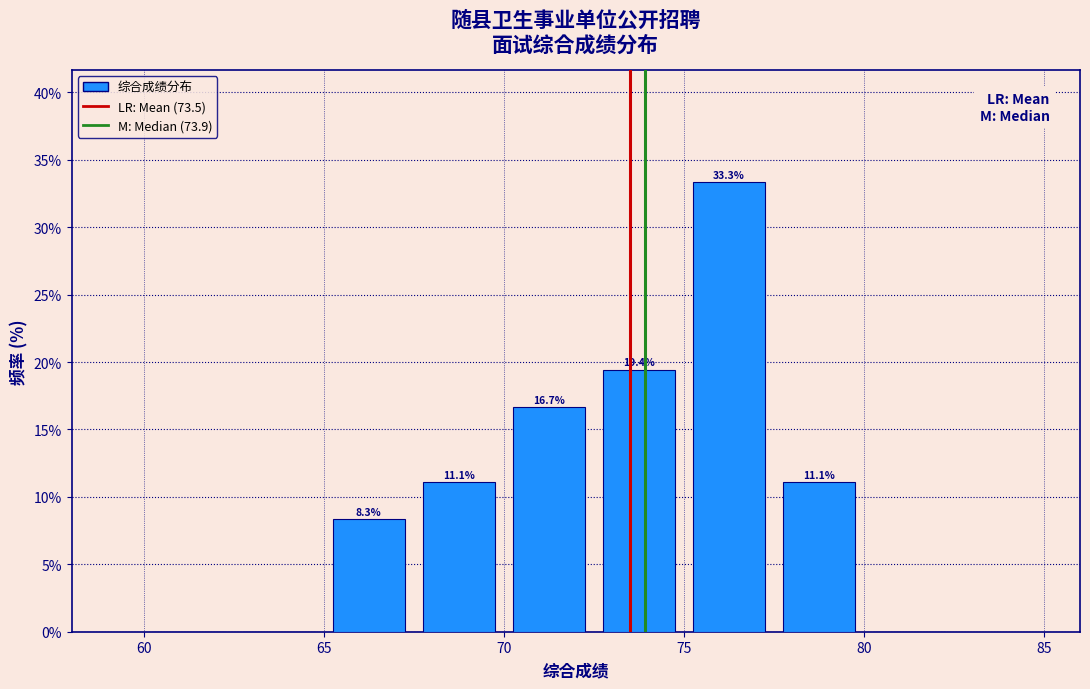

Over which range of the x-axis is the bar tallest?

75.0 to 77.5